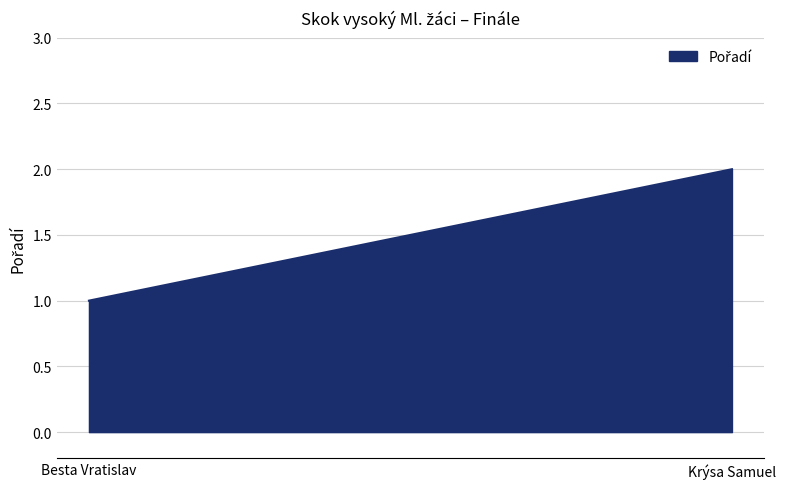

List the labels in order of value, largest first.

Krýsa Samuel, Besta Vratislav